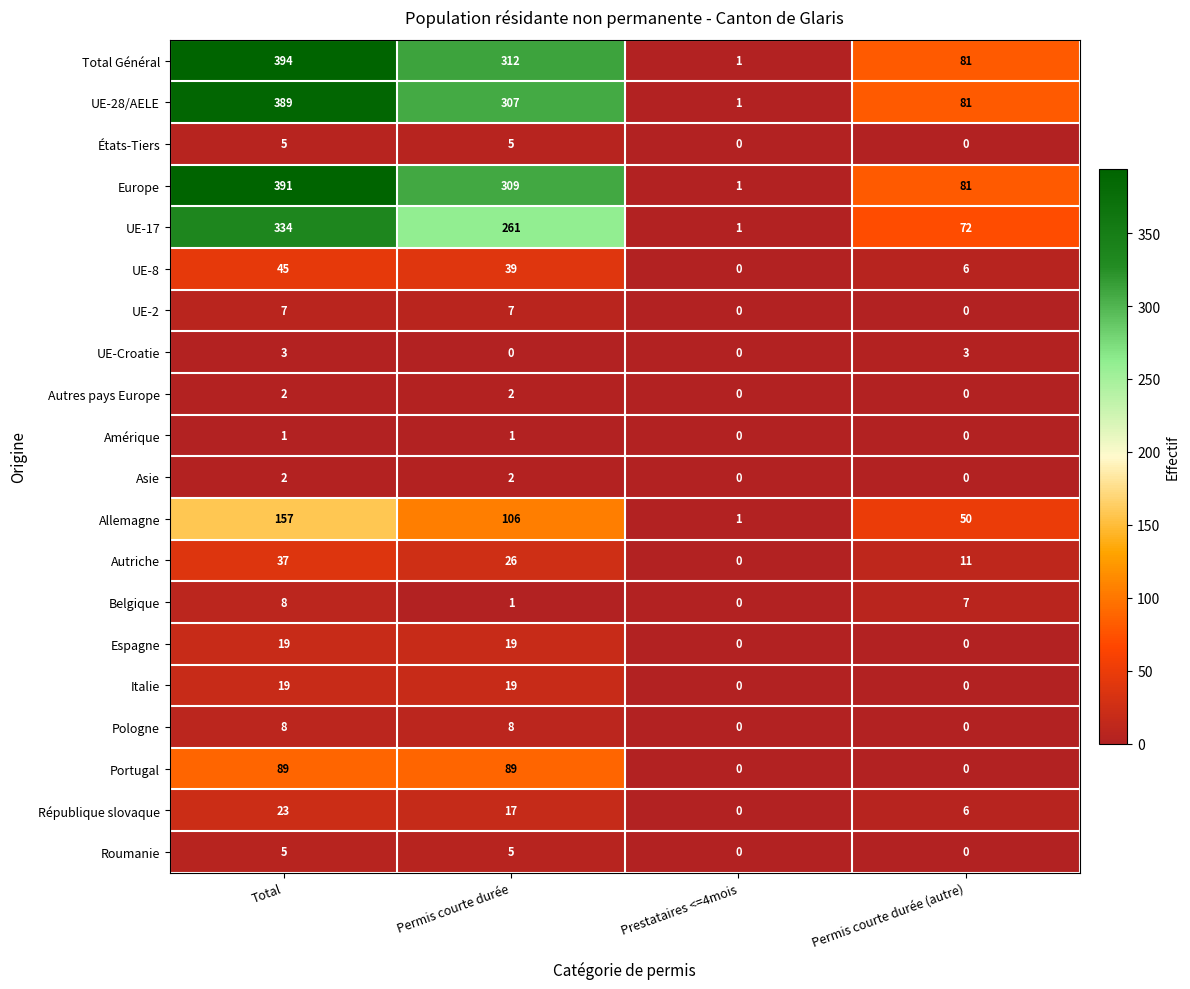

The Allemagne series shows 157 at Total. True or false?

True